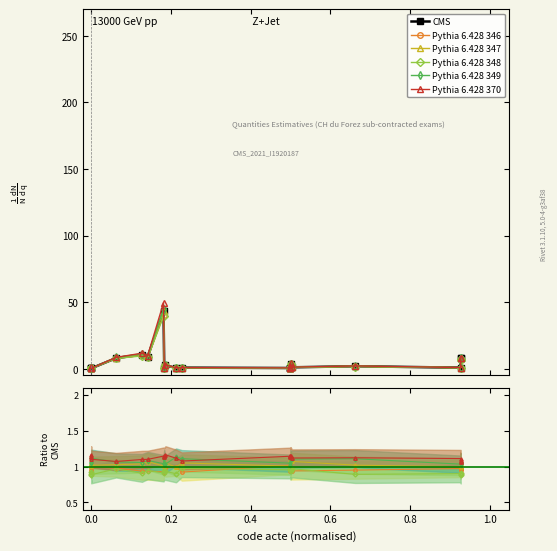

How many lines are shown in the chart?

6